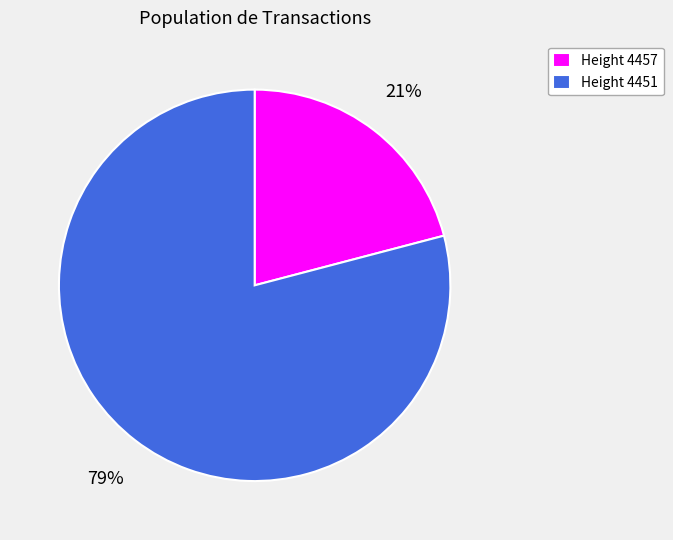

Count the number of slices in the pie.

2